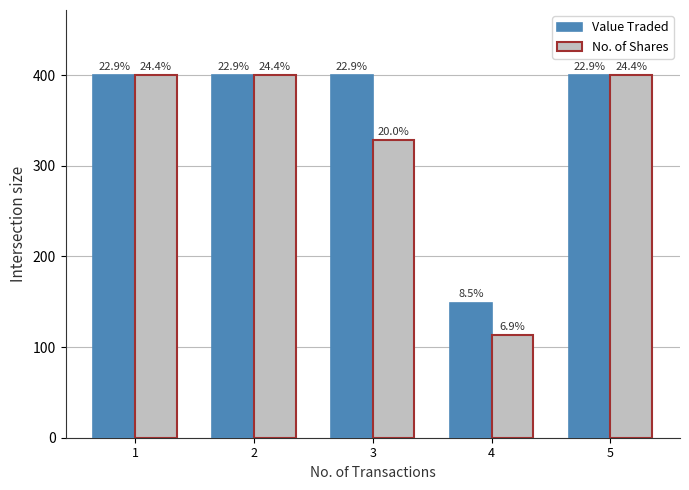

How many groups of bars are there?

5